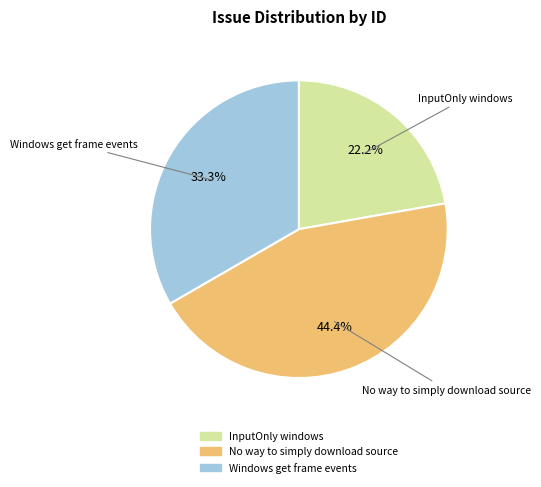

Between No way to simply download source and Windows get frame events, which is larger?

No way to simply download source